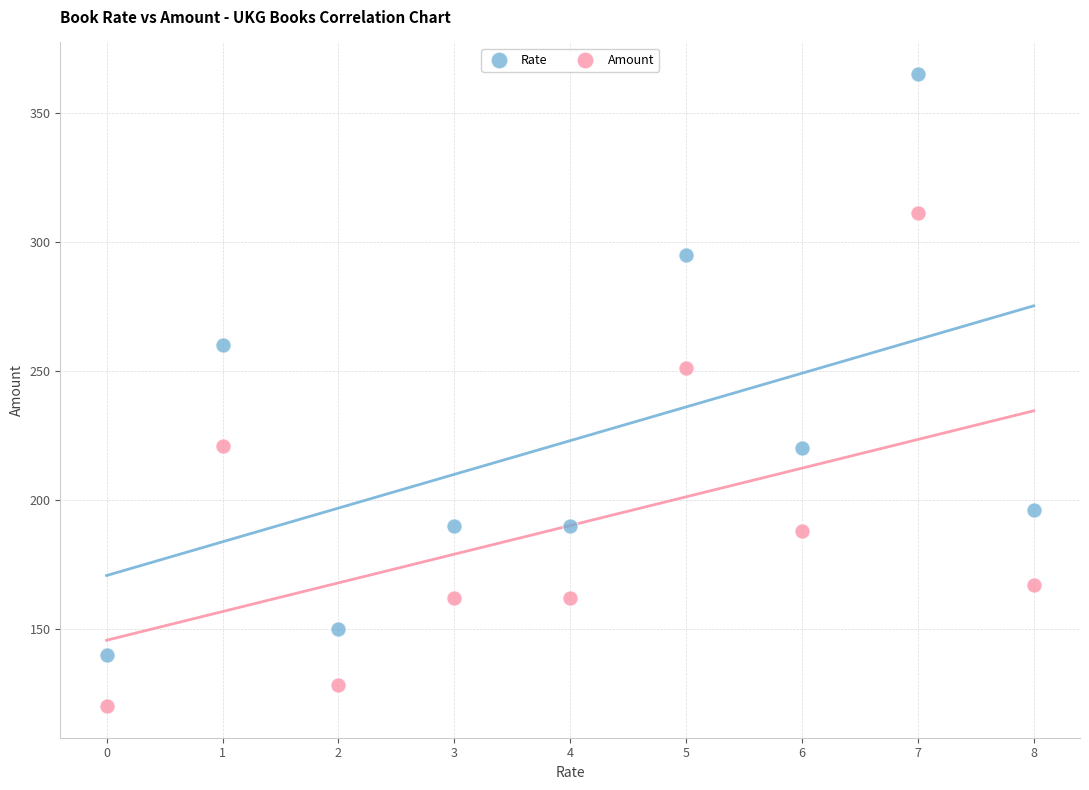

Which series reaches the minimum Y coordinate?

Amount